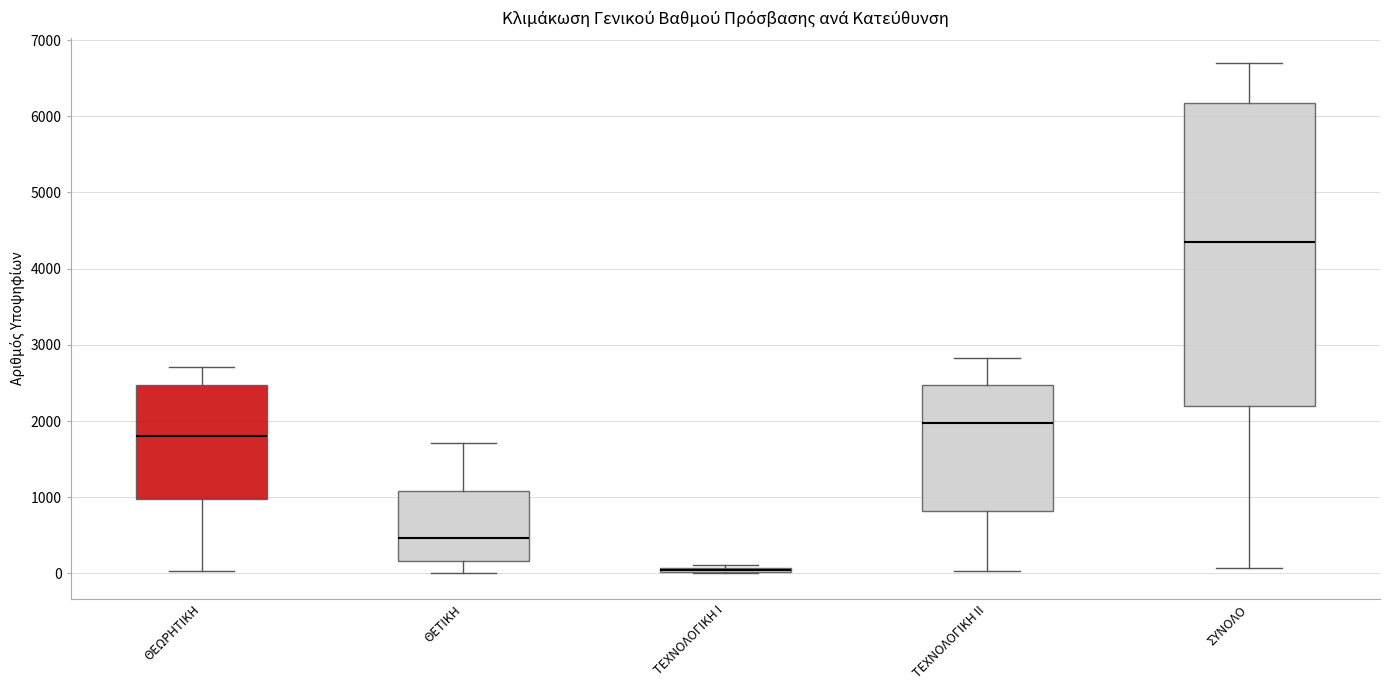

Comparing the boxes themselves (not the whiskers), which one is the tallest?

ΣΥΝΟΛΟ